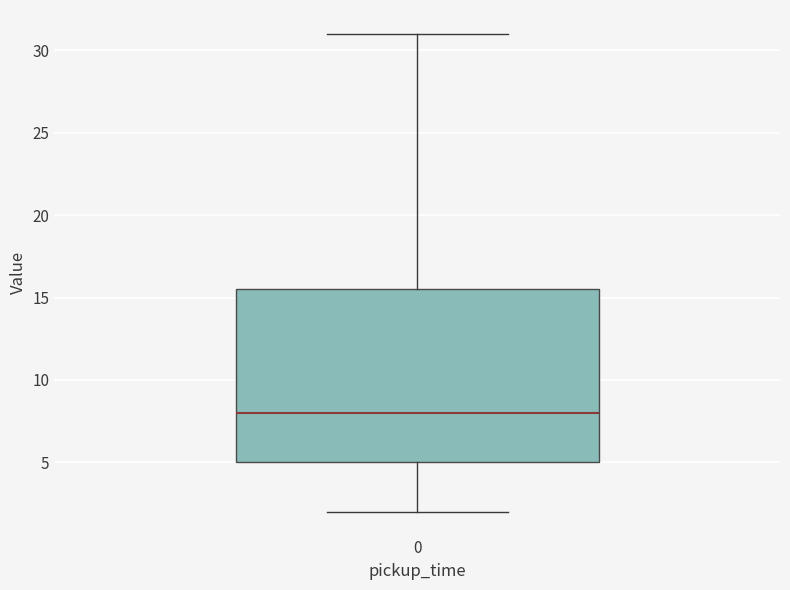

Transcribe this box plot: give where the median line is, the range the box spans, and where the two whiskers end, as read against the y-axis. The values are not printed on the chart, so give them approximately, as read against the axis.

median 8.0, box 5.0 to 15.5, whiskers 2.0 to 31.0